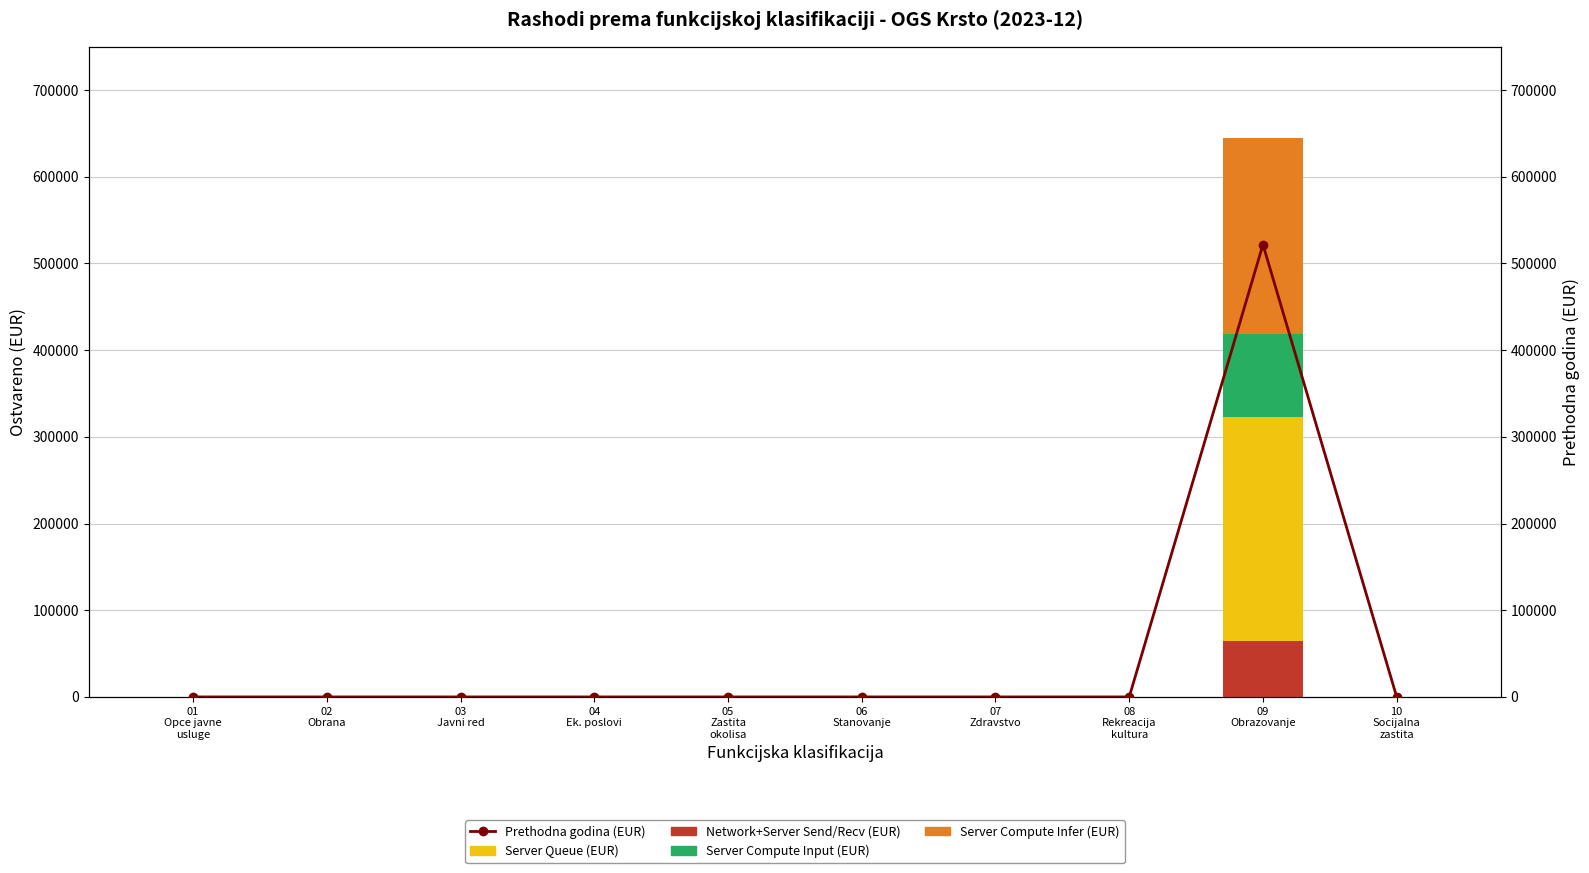

At how many categories does at least one series exceed 93890?

1